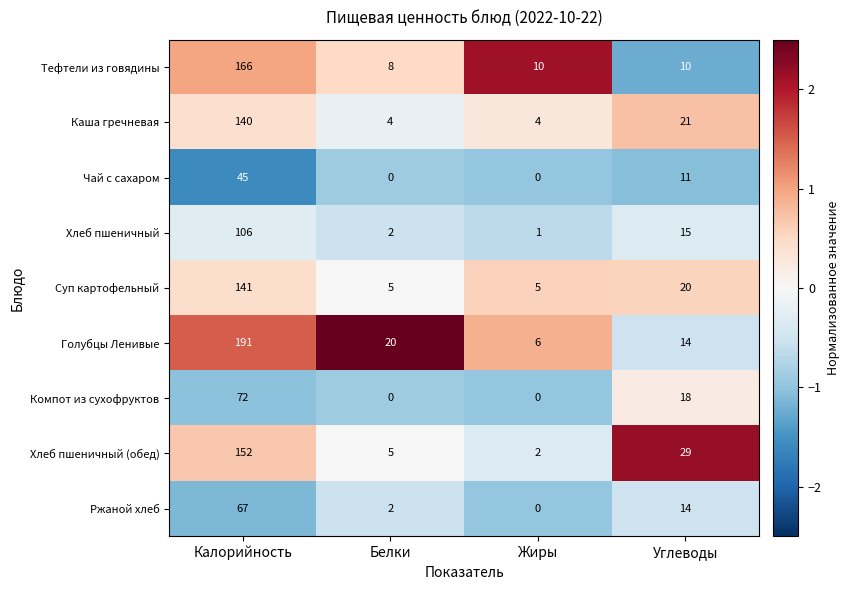

At which label is Хлеб пшеничный (обед) closest to 77?

Углеводы